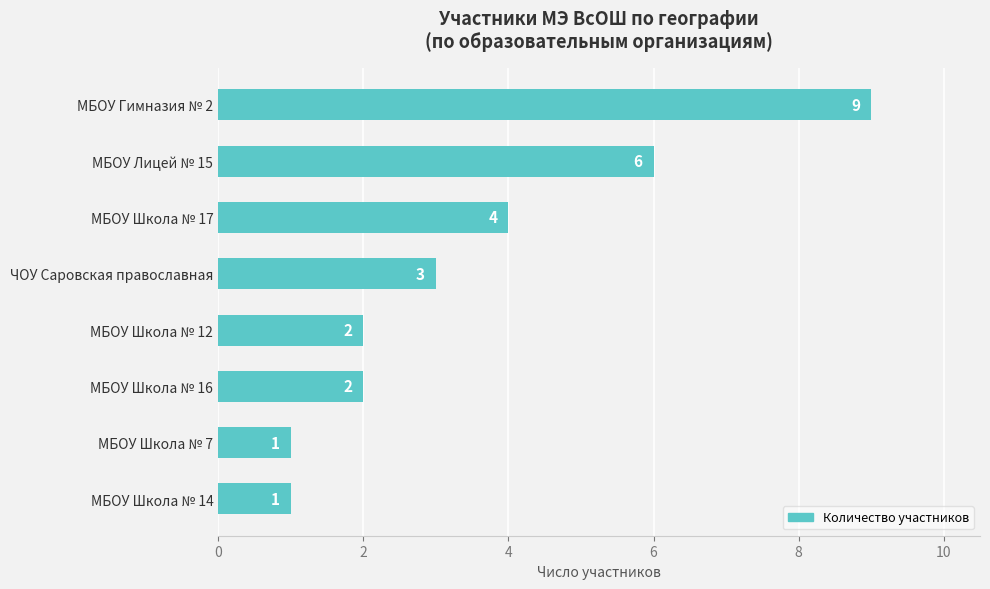

At which label is the value closest to 5?

МБОУ Школа № 17